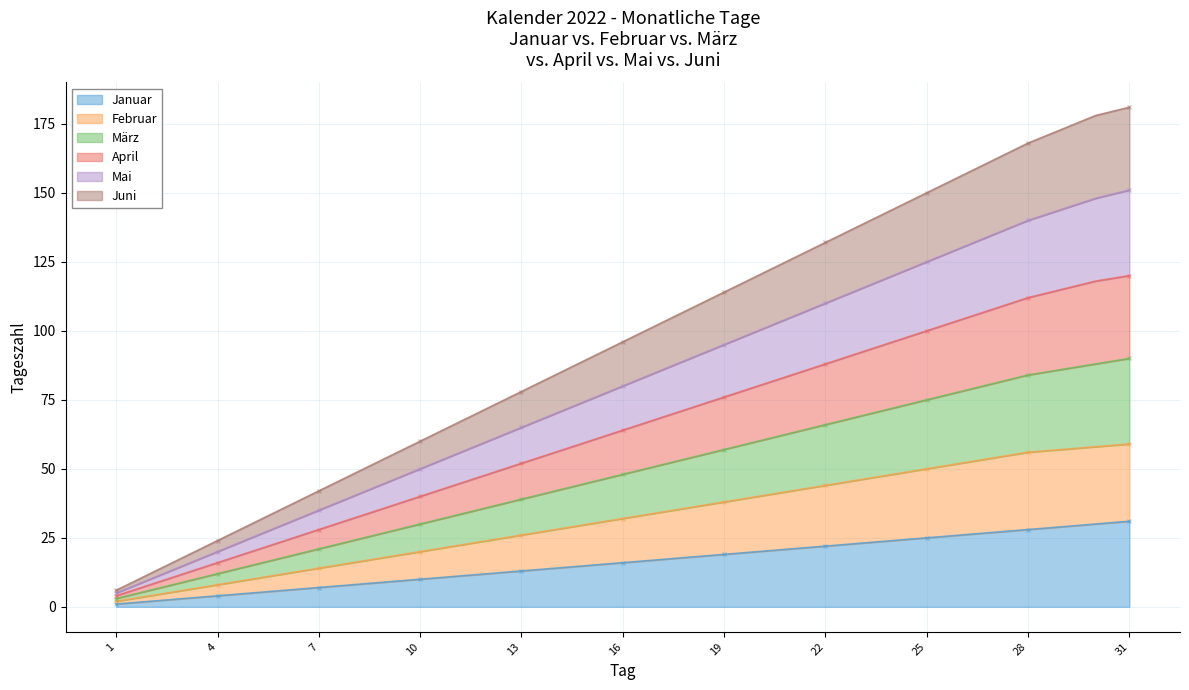

True or false: Januar has a value of 13 at 13.

True